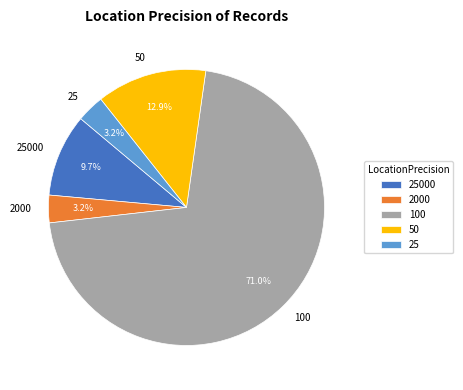

Which category has the biggest portion of the pie?

100